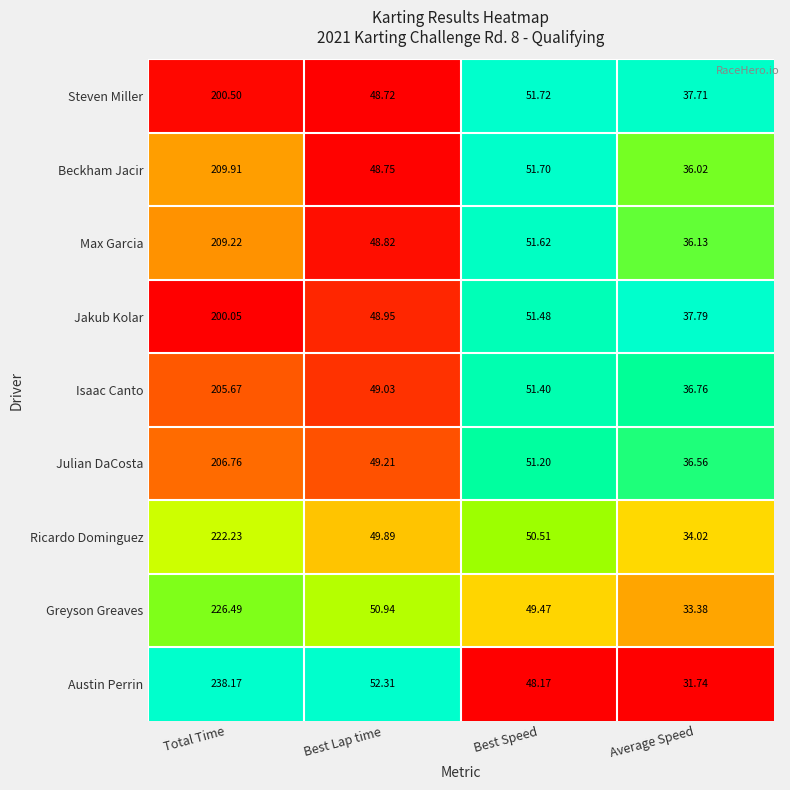

At which category does the chart reach its peak across all series?

Total Time